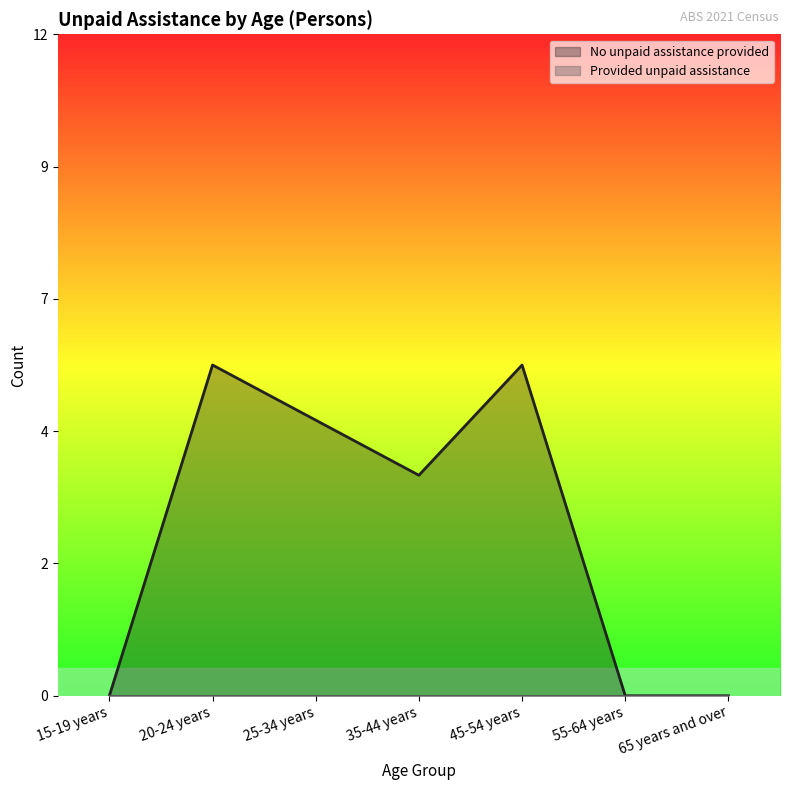

True or false: the data has more than 0 interior local peaks.

True